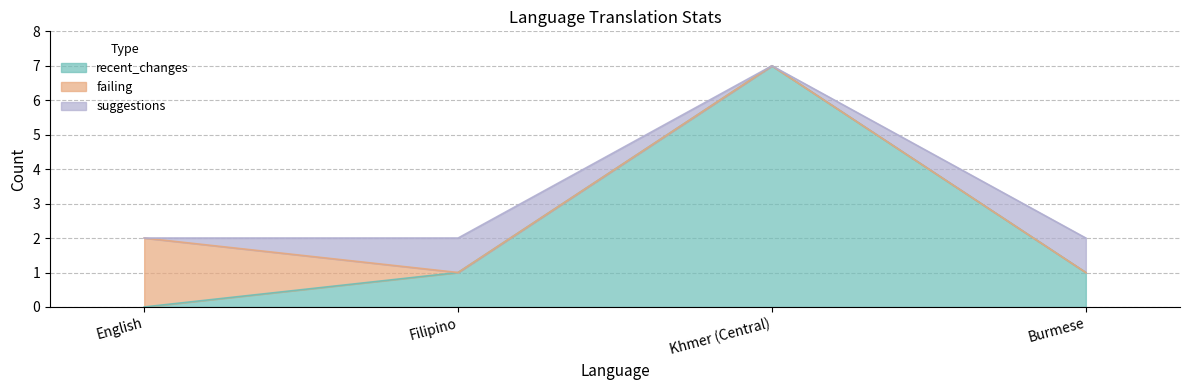

Which series has the largest range (max minus min)?

recent_changes